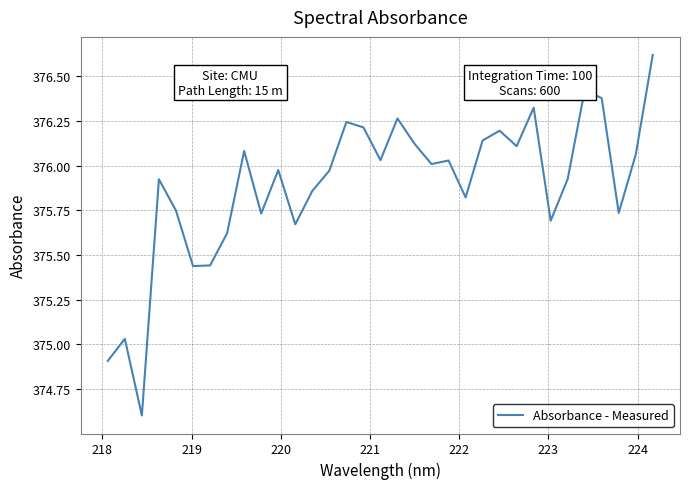

What is the maximum value shown in the chart?

376.6